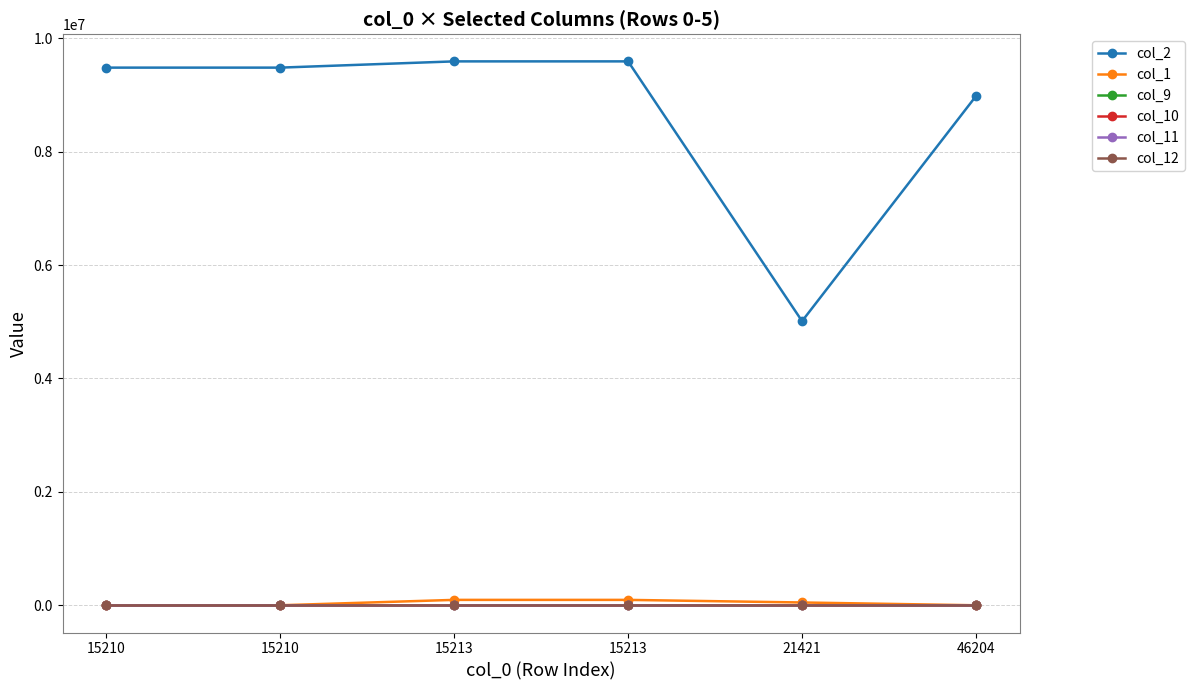

List the labels in order of col_1 value, smallest first.

46204, 15210, 15210, 21421, 15213, 15213